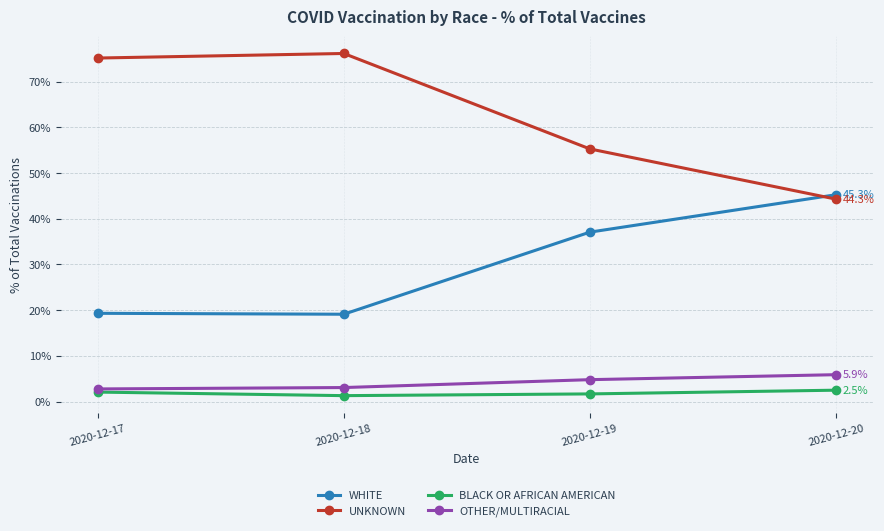

What is the lowest value of the WHITE series?

19.1